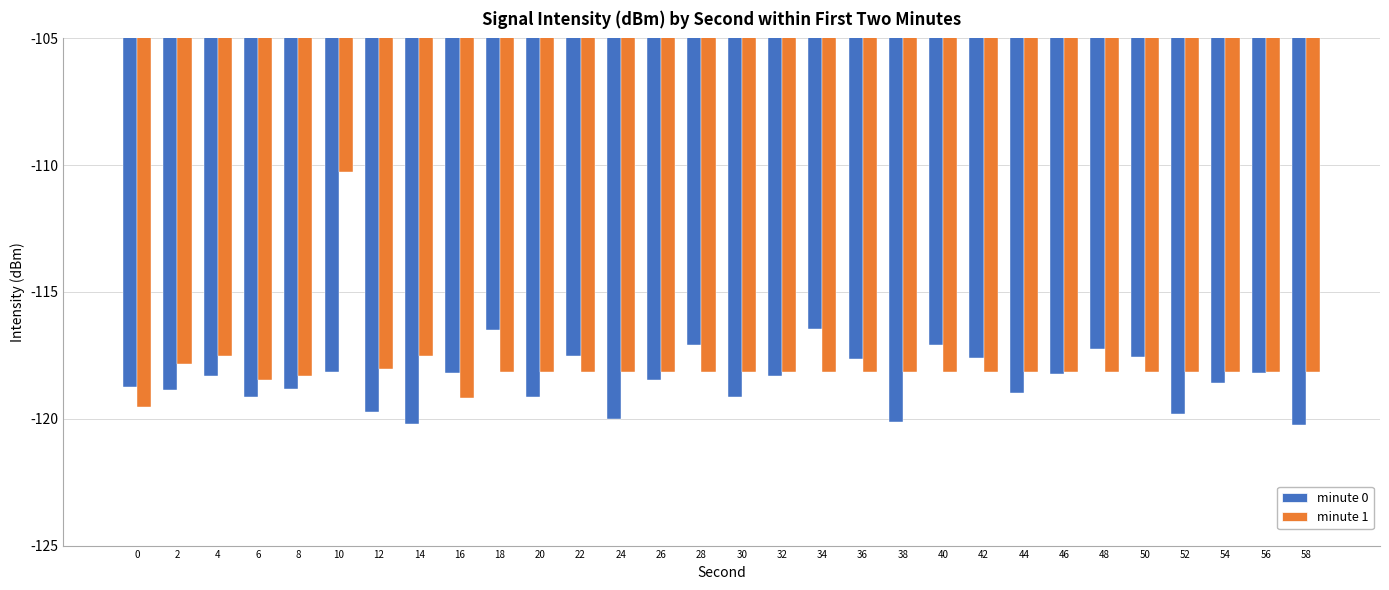

How many data points does each series have?

30